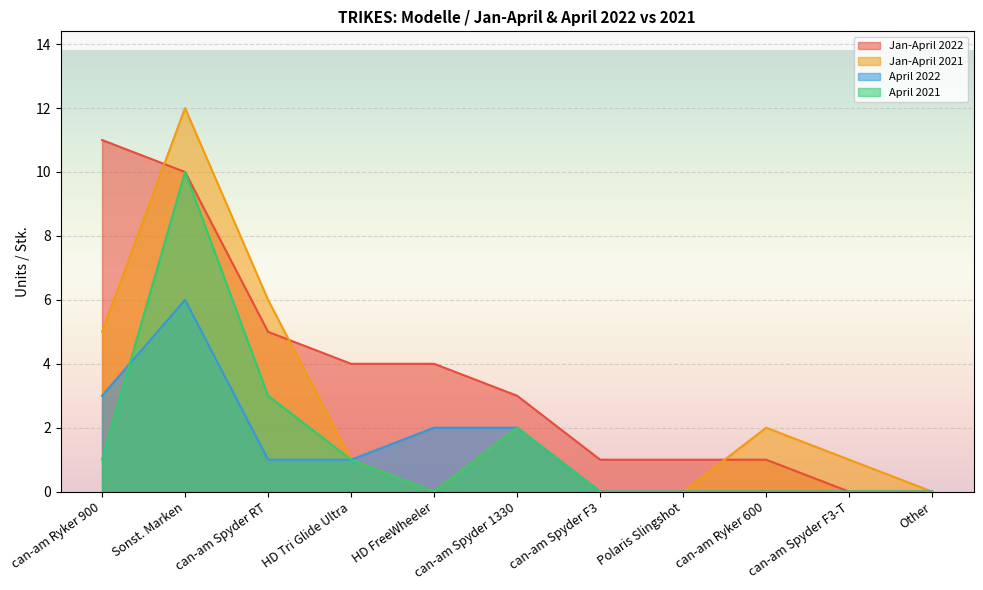

How many data points in Jan-April 2021 are above 1?

5